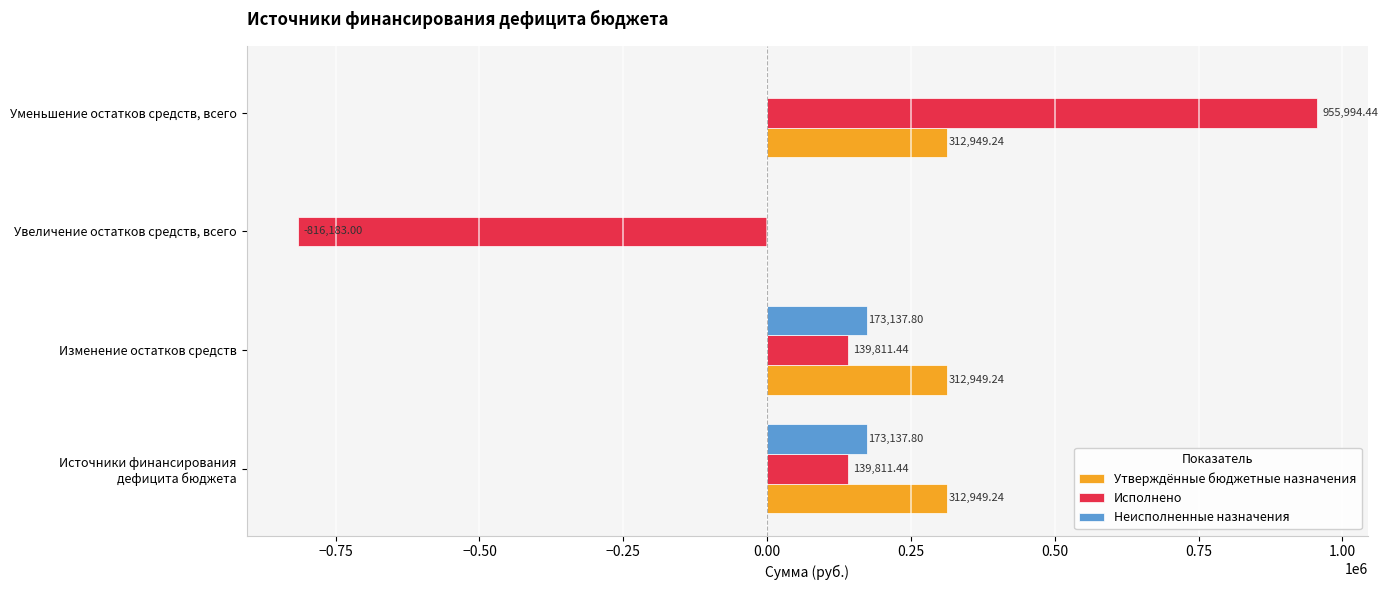

What is the sum of all Исполнено values?

419434.3